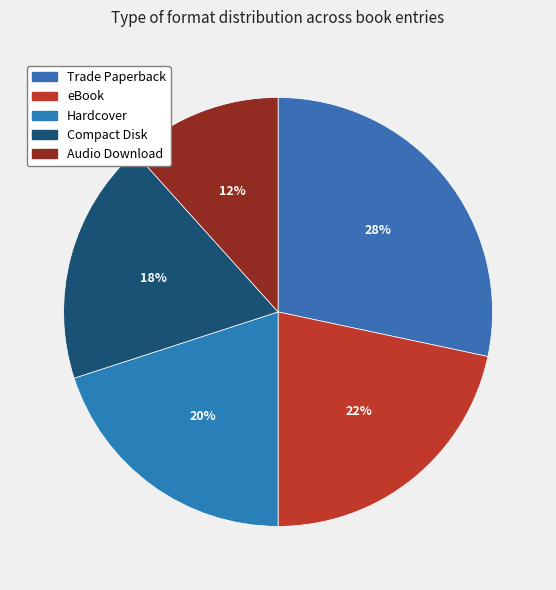

Count the number of slices in the pie.

5